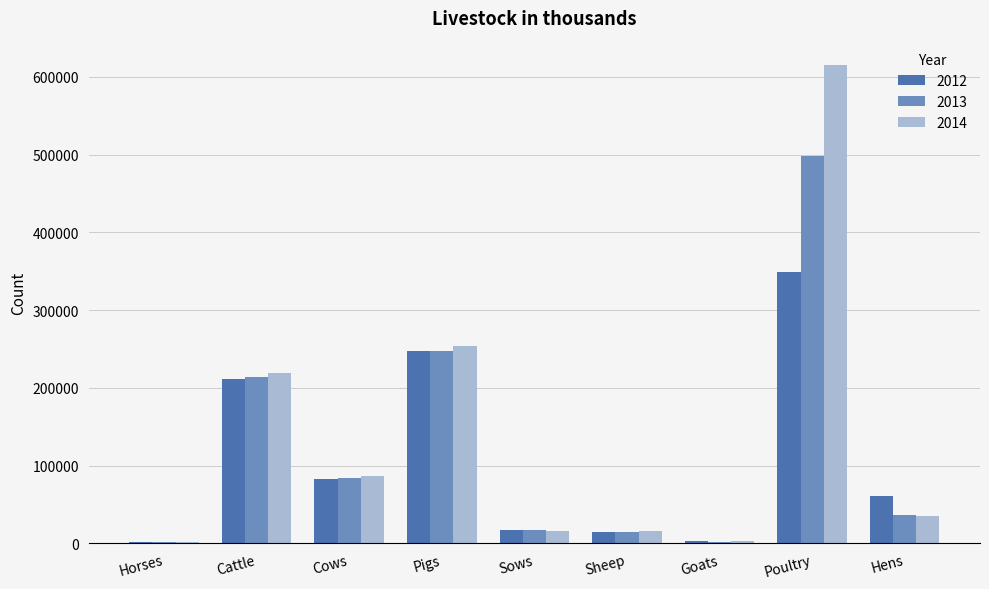

The value of 2013 at Pigs is 121617. True or false?

False